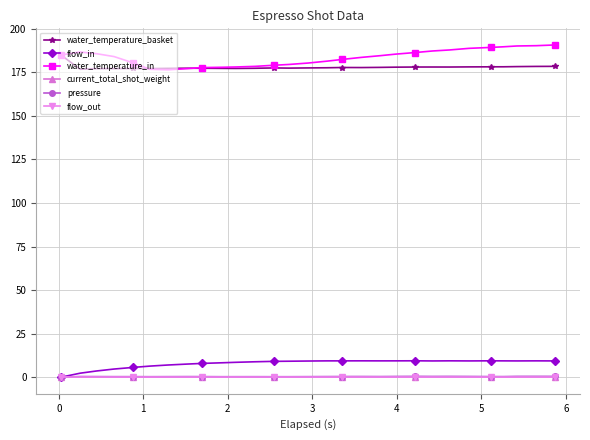

Does the chart have visible grid lines?

Yes